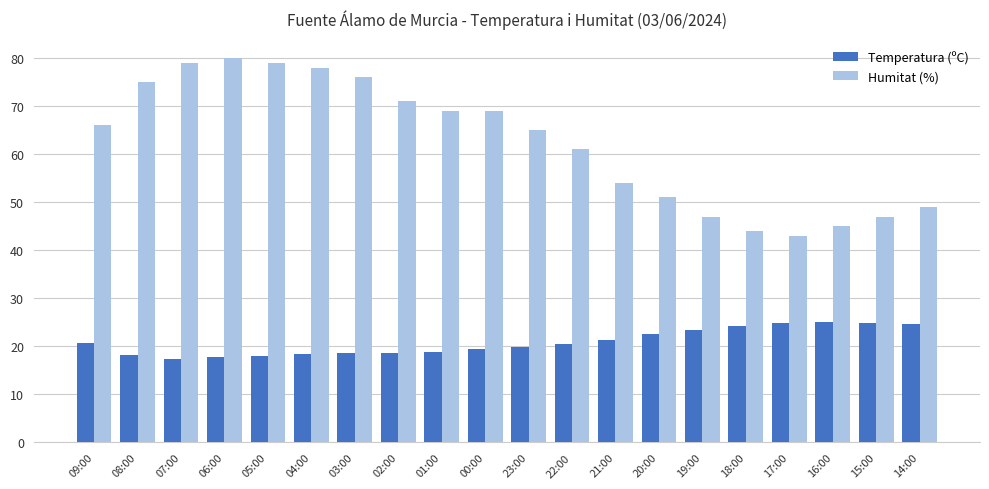

What is the total value across all series at 03:00?

94.7